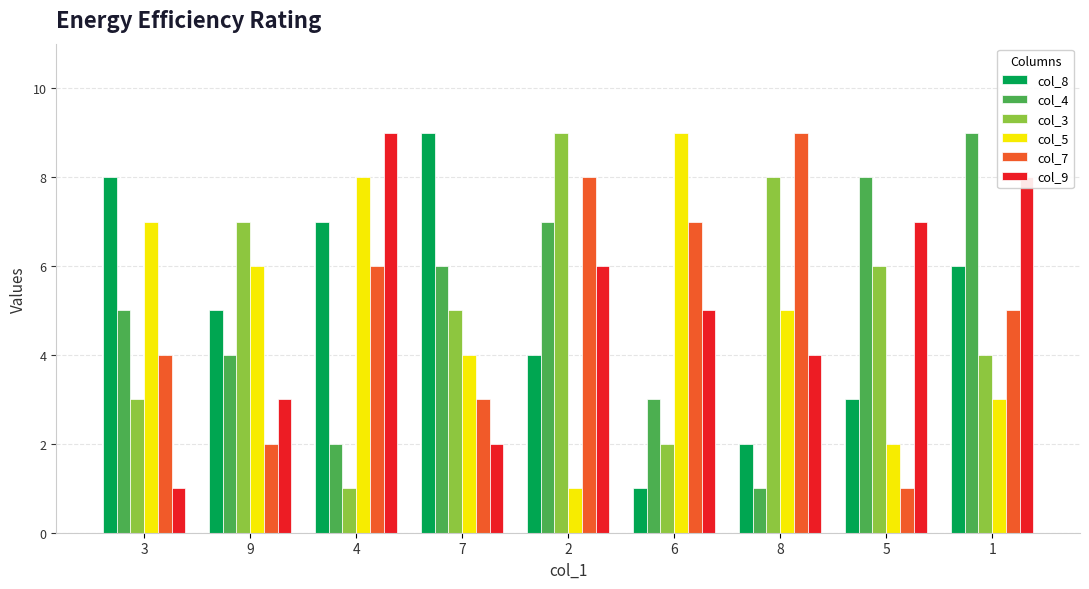

Between 7 and 5, which series saw the biggest shift?

col_8